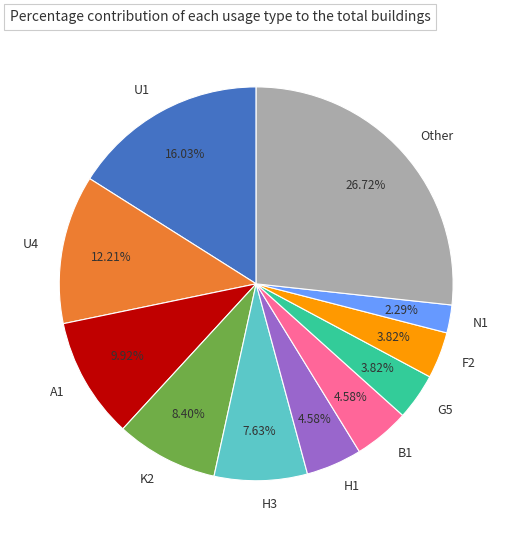

To the nearest percent, what portion does K2 represent?

8%